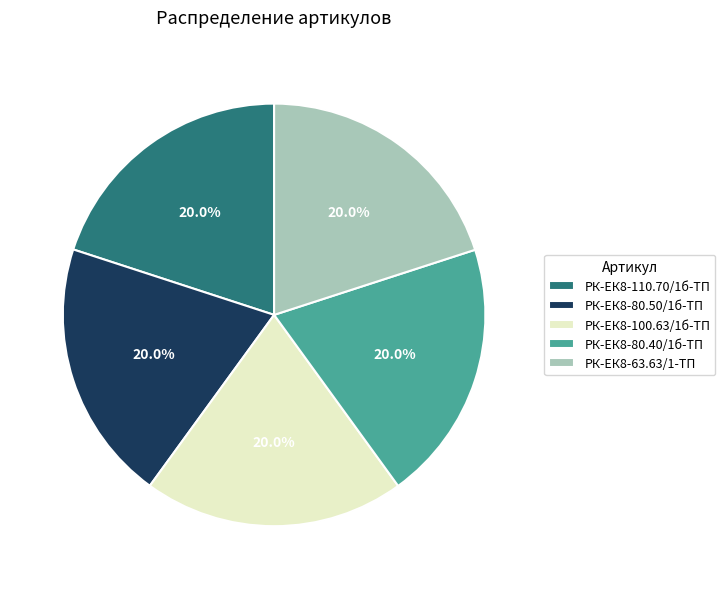

The РК-ЕК8-80.50/1б-ТП slice represents 20% of the pie. True or false?

True